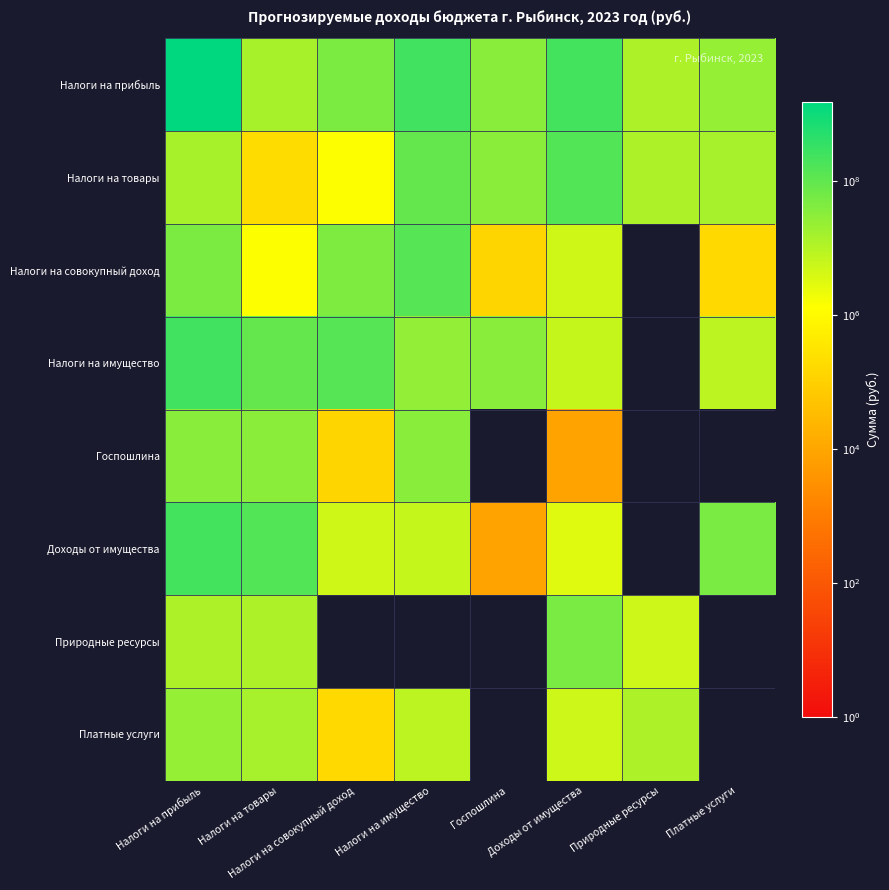

Which category has the highest value across all series?

Налоги на прибыль